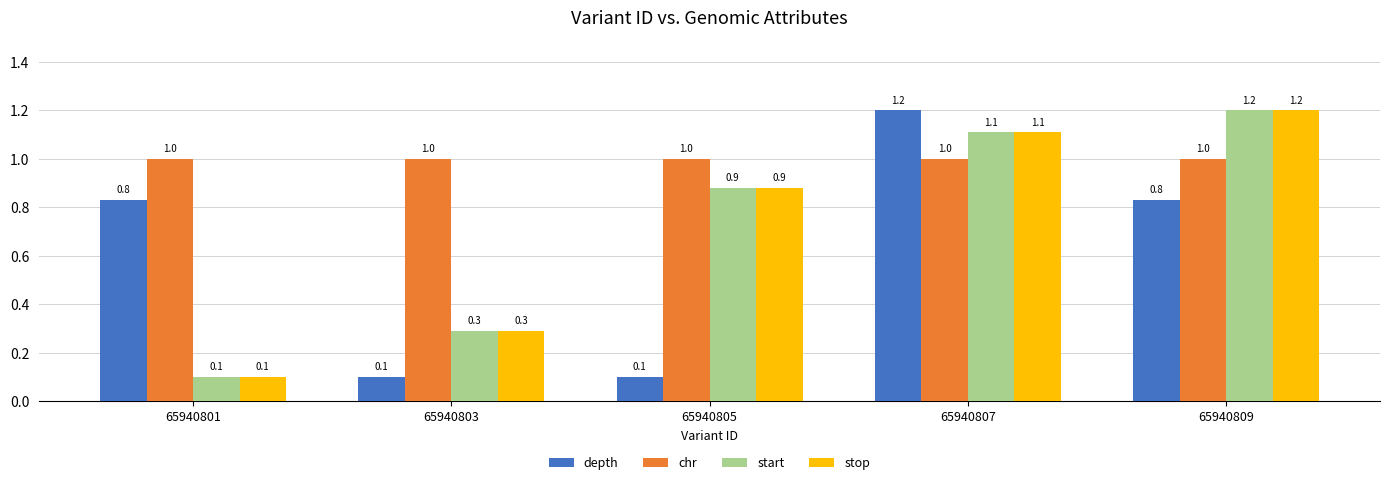

Where is start nearest to the value 0?

65940801